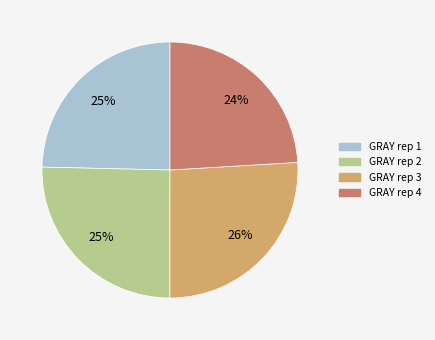

What is the smallest slice in the pie chart?

GRAY rep 4